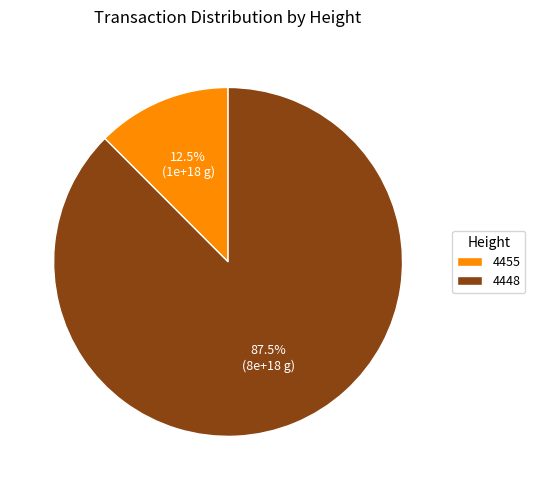

The 4448 slice represents 76% of the pie. True or false?

False